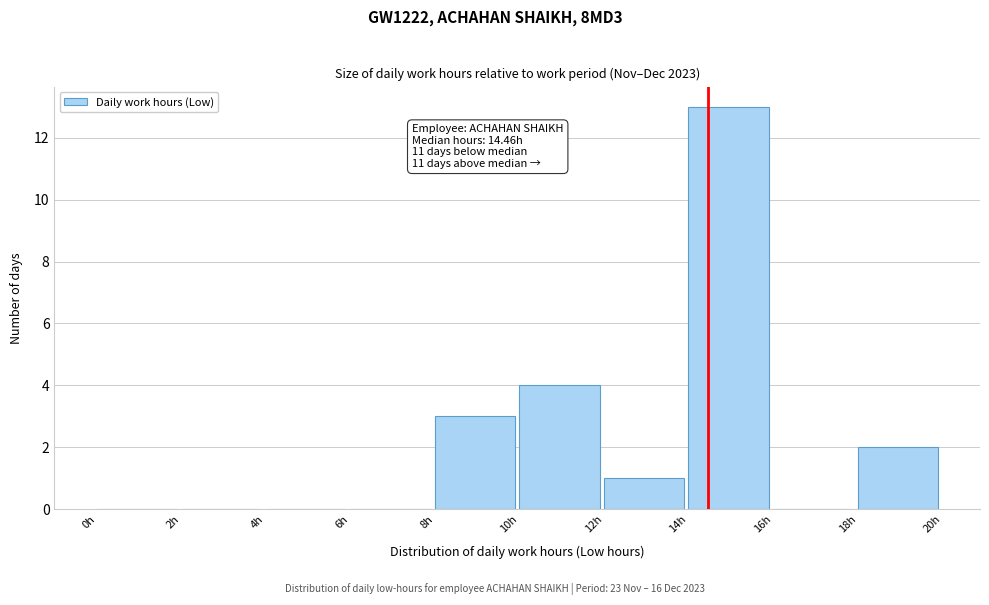

Over which range of the x-axis is the bar tallest?

14 to 16